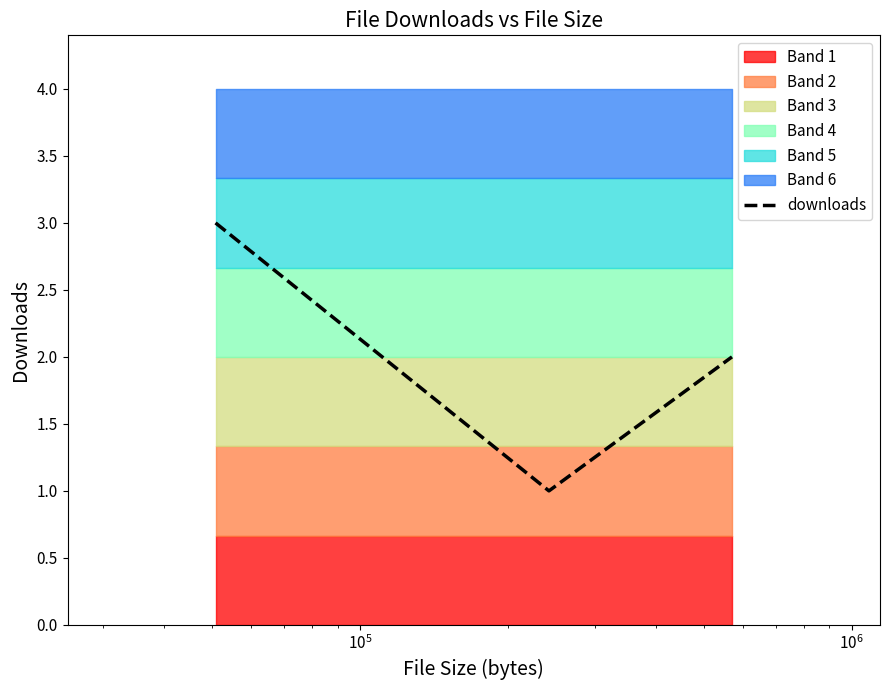

How many values are between 1 and 3?

3